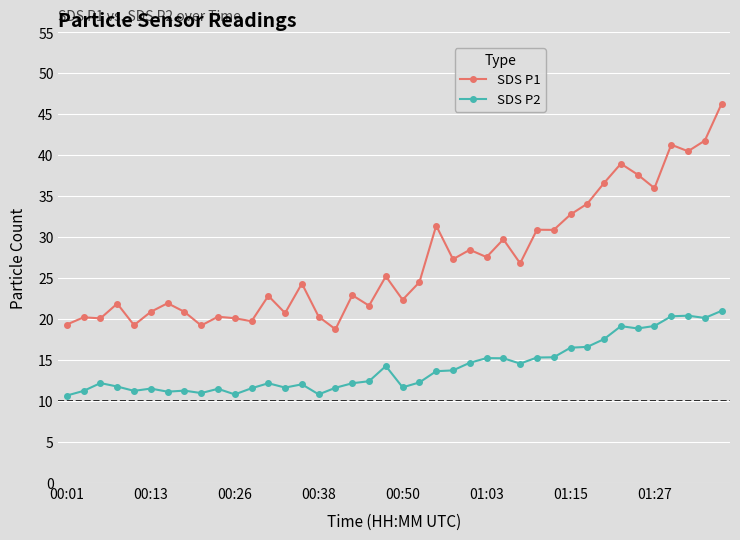

What is the value of the SDS P2 point at the 10th from the left?

11.5